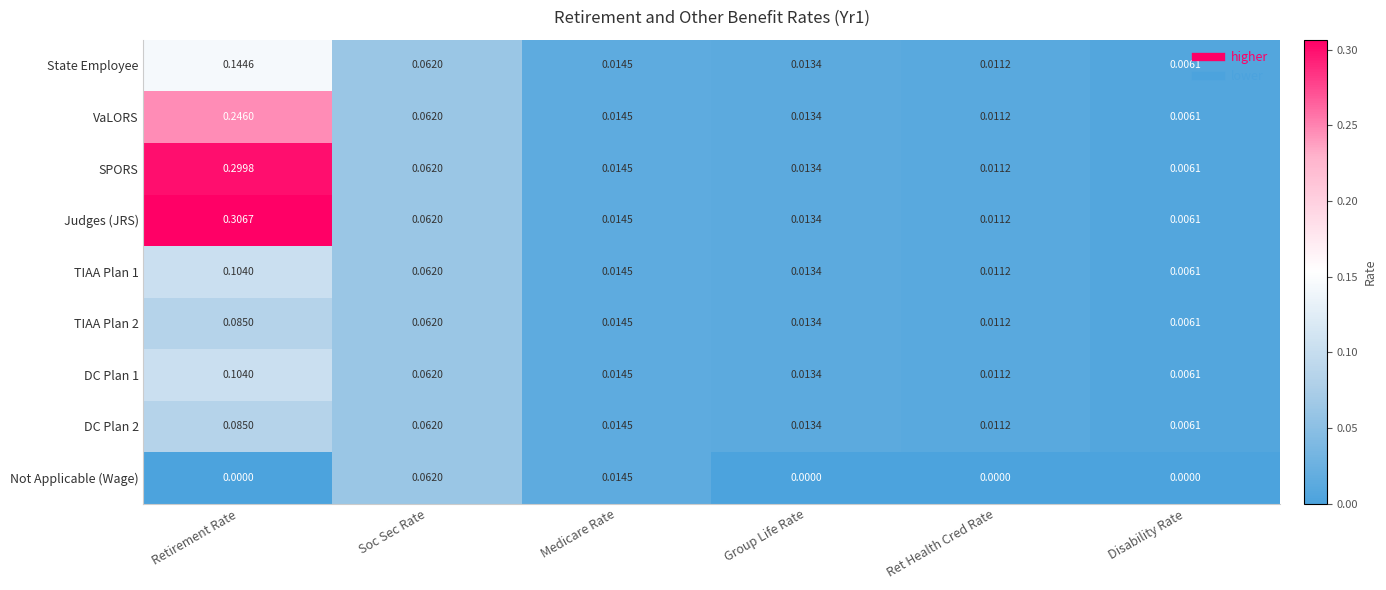

Rank the categories by DC Plan 2 value from highest to lowest.

Retirement Rate, Soc Sec Rate, Medicare Rate, Group Life Rate, Ret Health Cred Rate, Disability Rate